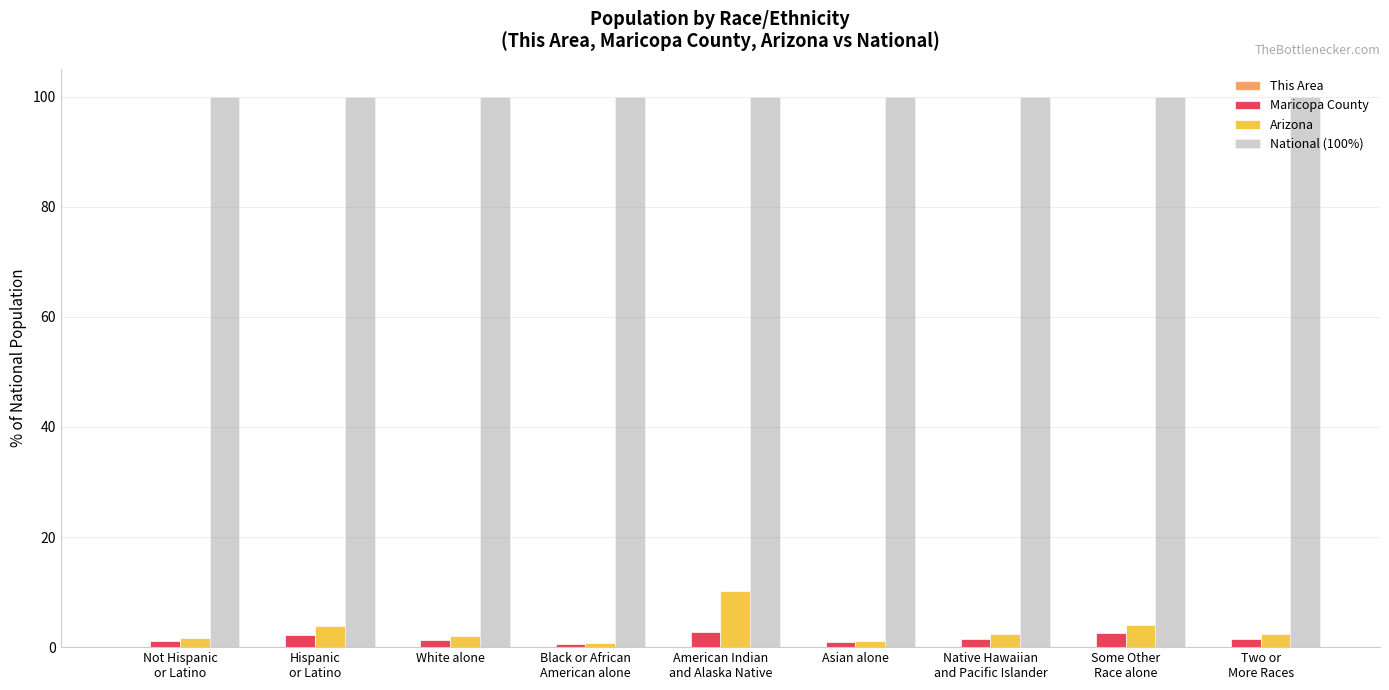

What is the maximum value shown in the chart?

100.0